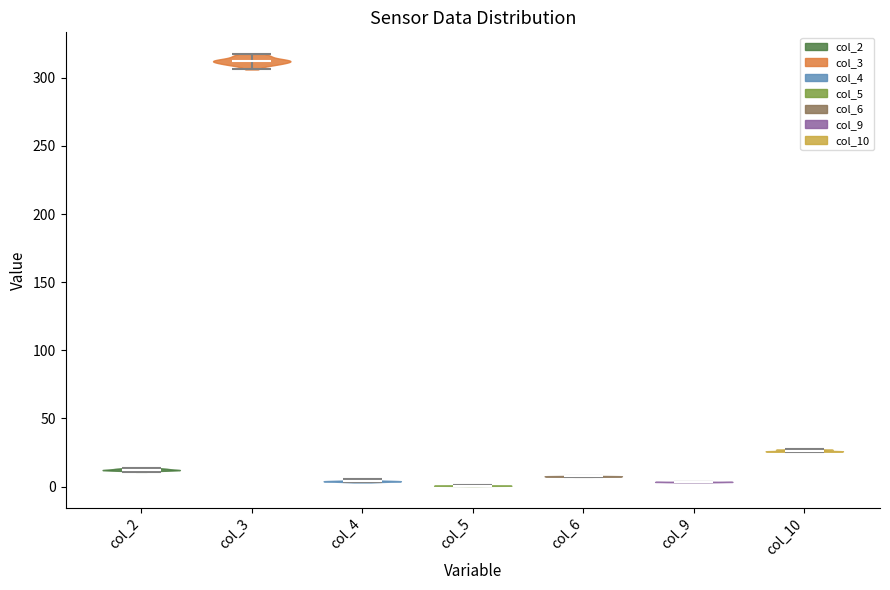

Reading left to right, read every violin against the y-axis: where its median line is, and the lowest and highest points it reaches. The values are not printed on the chart, so give them approximately, as read against the axis.

col_2: median line 10, lowest point 10, highest point 15
col_3: median line 310, lowest point 305, highest point 320
col_4: median line 5, lowest point 5, highest point 5
col_5: median line 0, lowest point 0, highest point 0
col_6: median line 10, lowest point 5, highest point 10
col_9: median line 5, lowest point 5, highest point 5
col_10: median line 25, lowest point 25, highest point 25